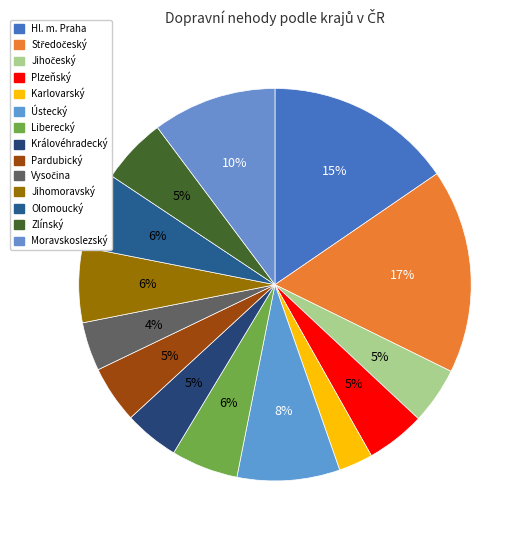

How many segments does this pie chart have?

14